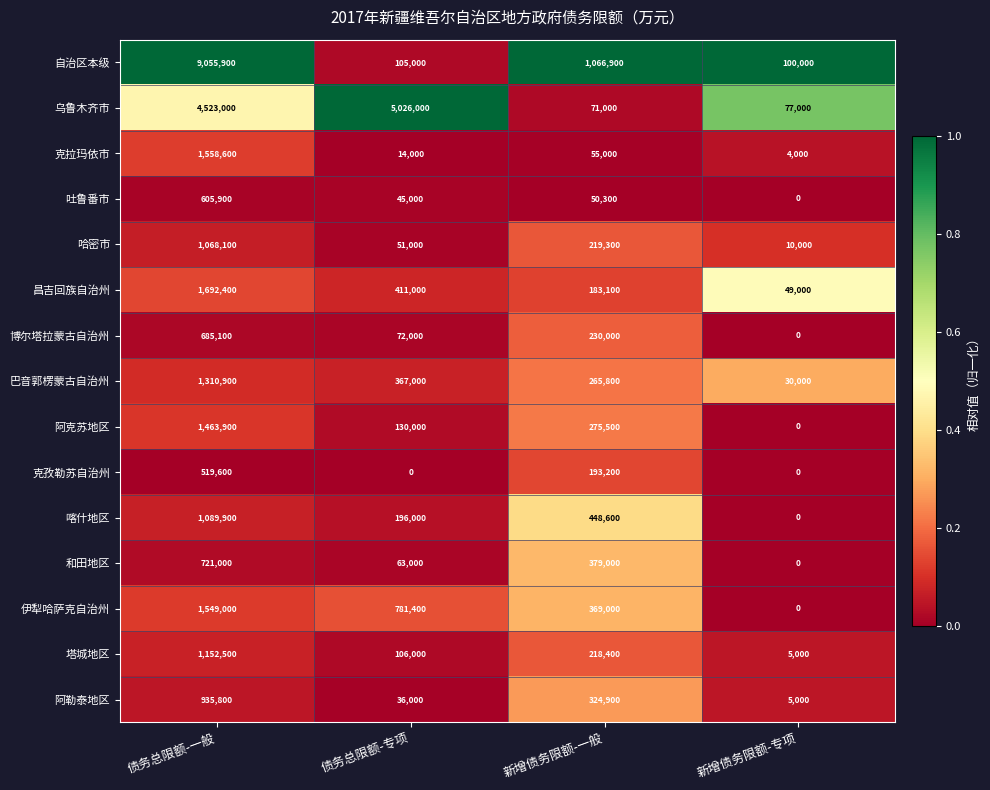

The value of 哈密市 at 债务总限额-专项 is 51000. True or false?

True